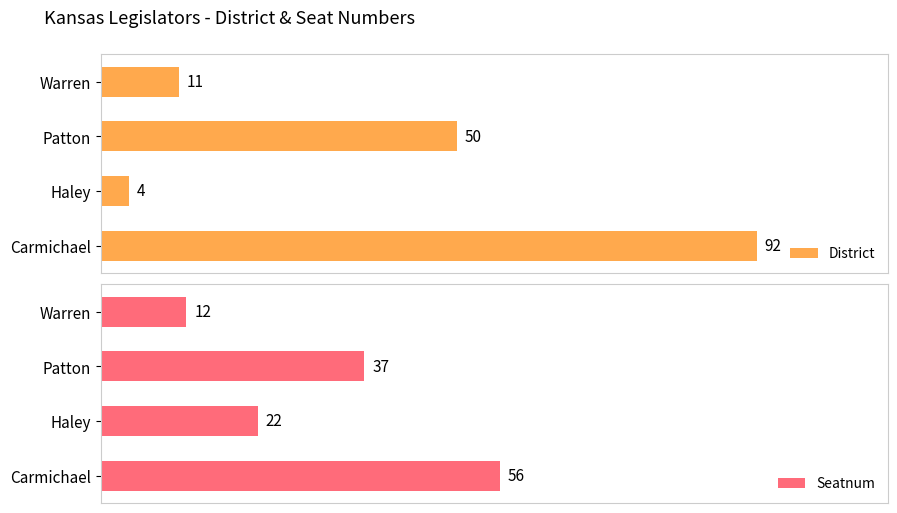

What is the greatest value displayed?

92